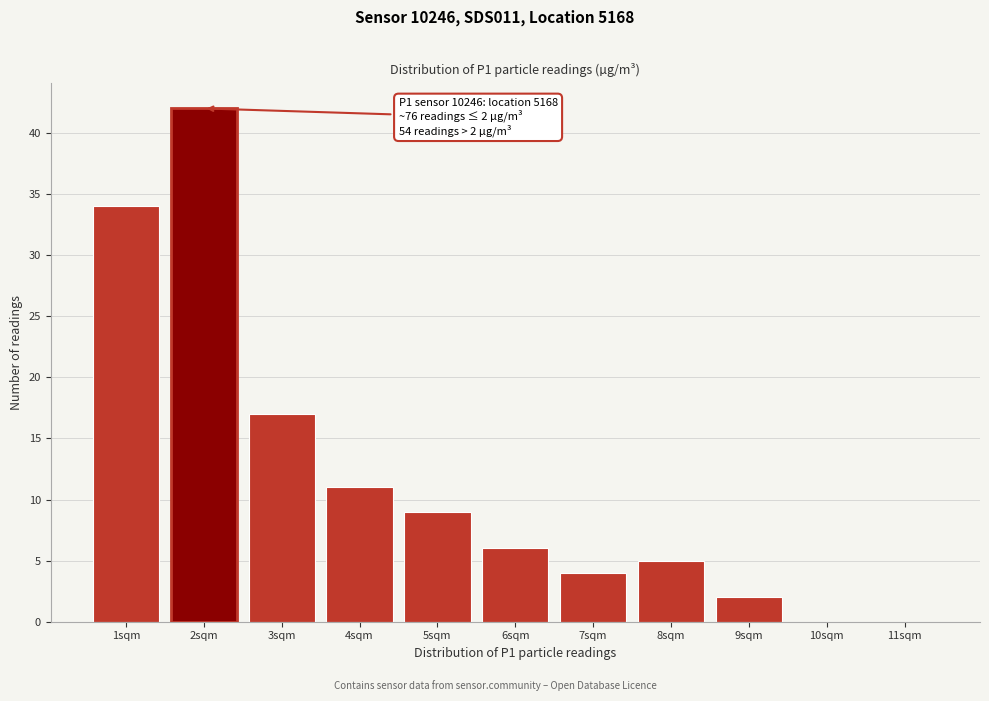

Reading left to right, what are all the values shown in this chart?

1sqm=34	2sqm=42	3sqm=17	4sqm=11	5sqm=9	6sqm=6	7sqm=4	8sqm=5	9sqm=2	10sqm=0	11sqm=0